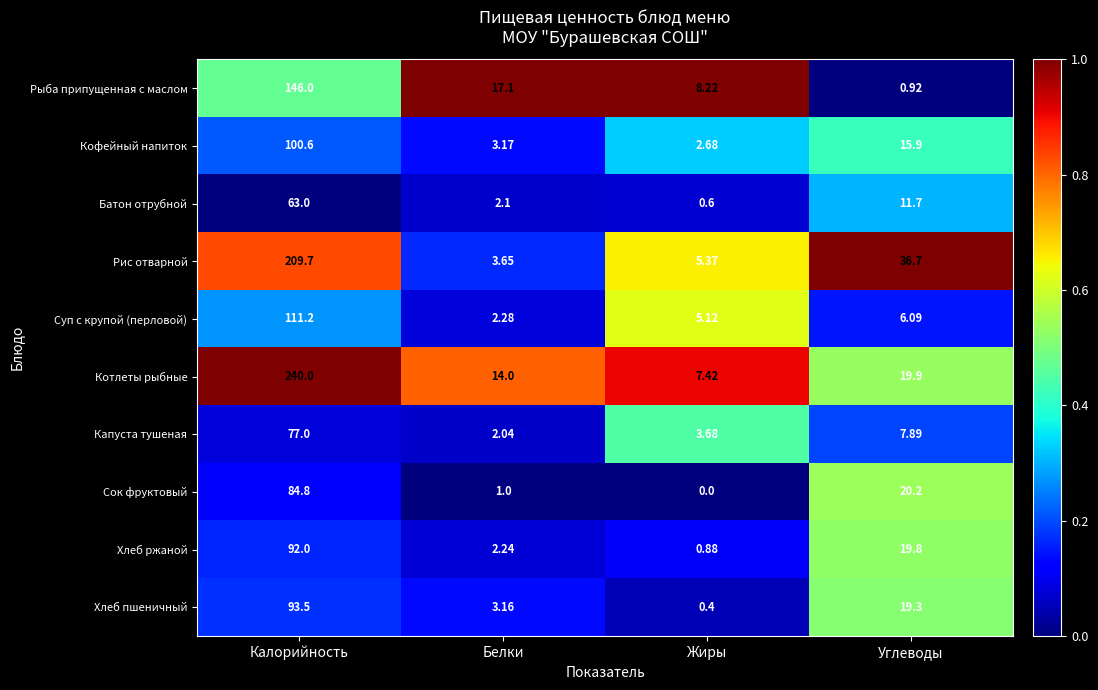

Which category has the lowest value across all series?

Жиры